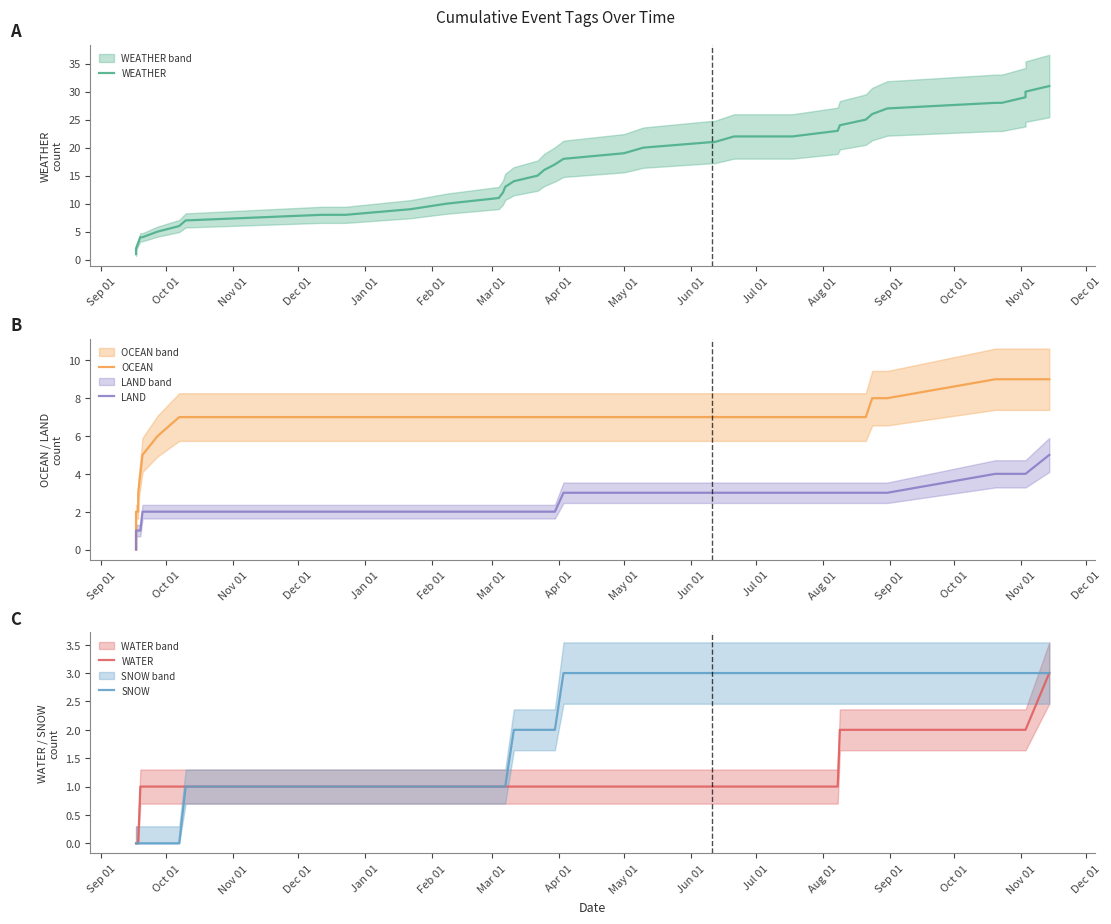

True or false: WEATHER has a value of 1 at Apr 01.

False